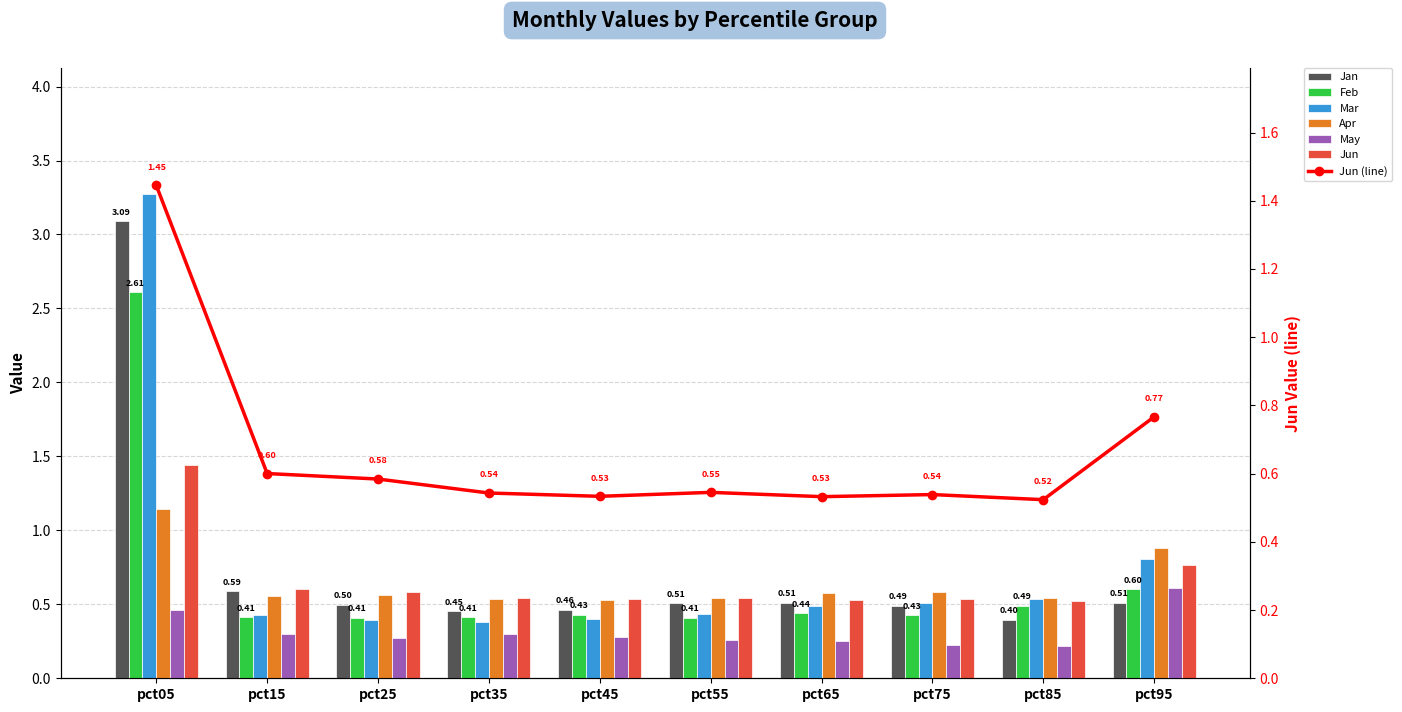

What are all the series names shown in the legend?

Jan, Feb, Mar, Apr, May, Jun